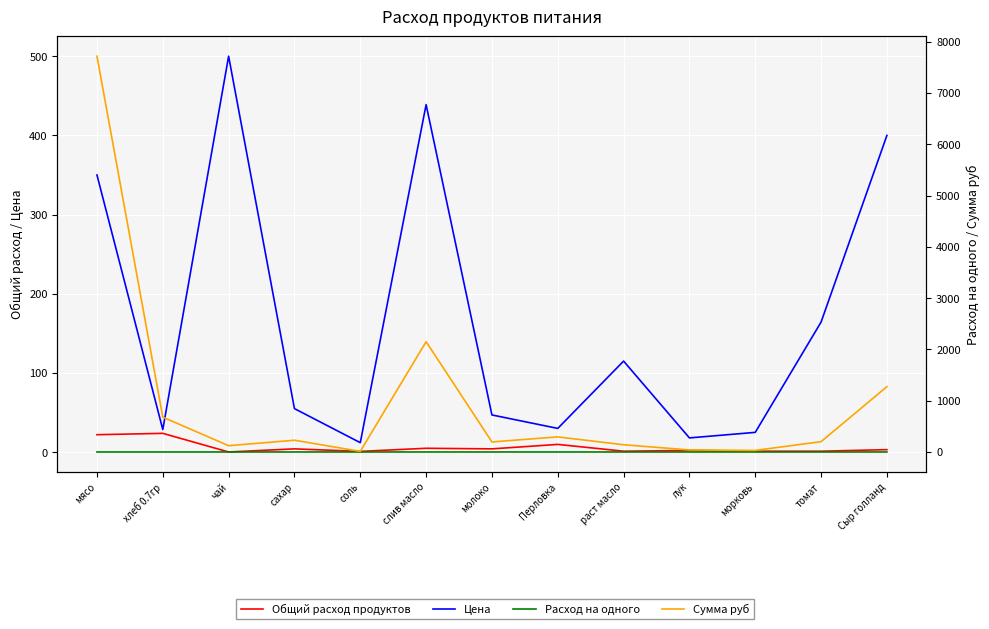

At Перловка, list the series in order from largest to smallest.

Сумма руб, Цена, Общий расход продуктов, Расход на одного